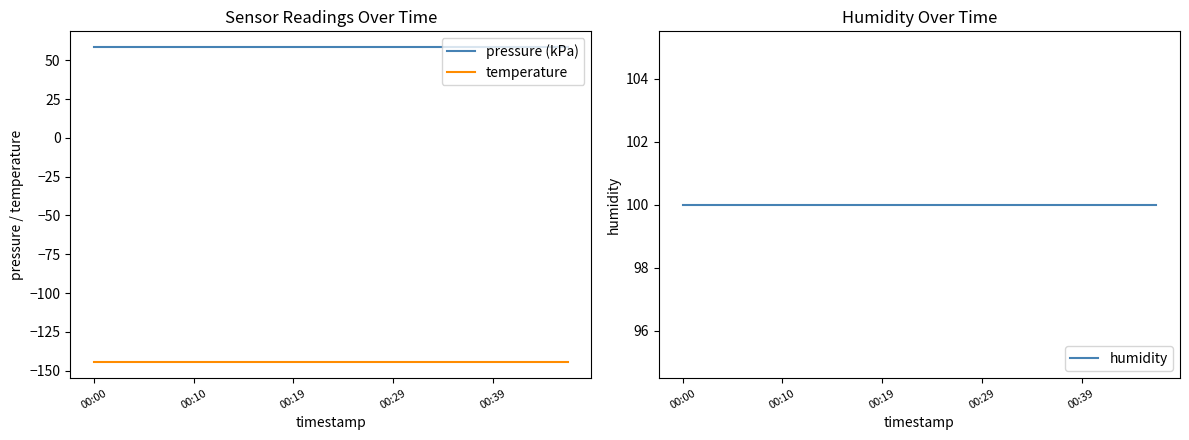

Which series has the largest range (max minus min)?

pressure (kPa)